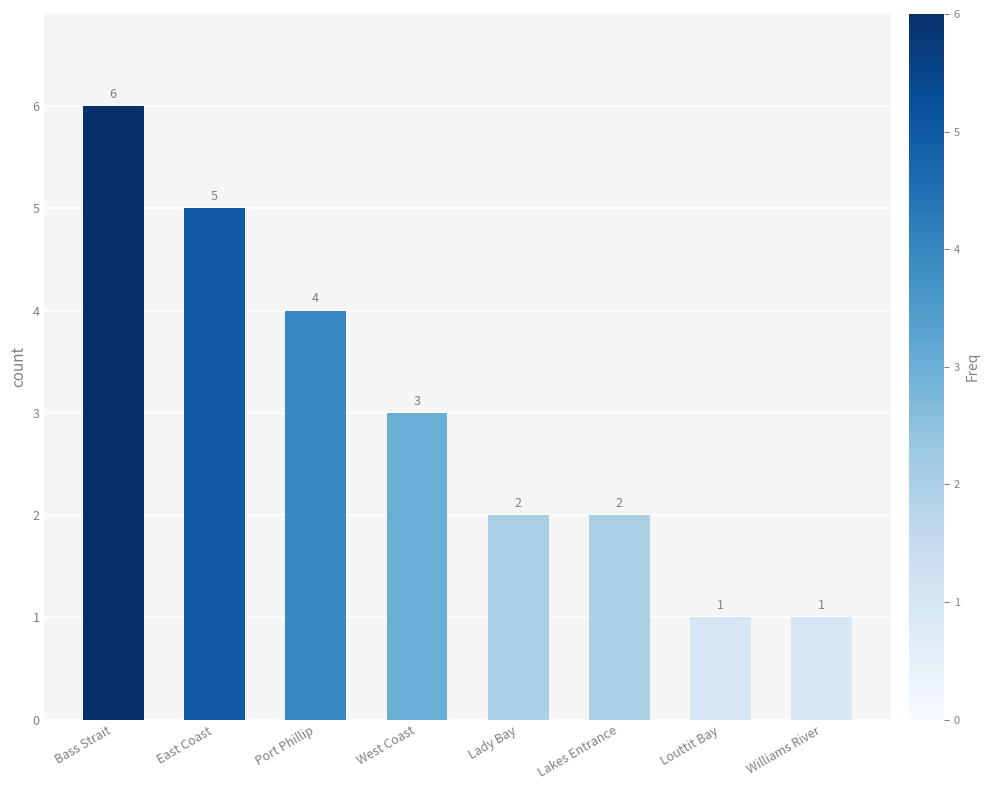

How many data points does each series have?

8